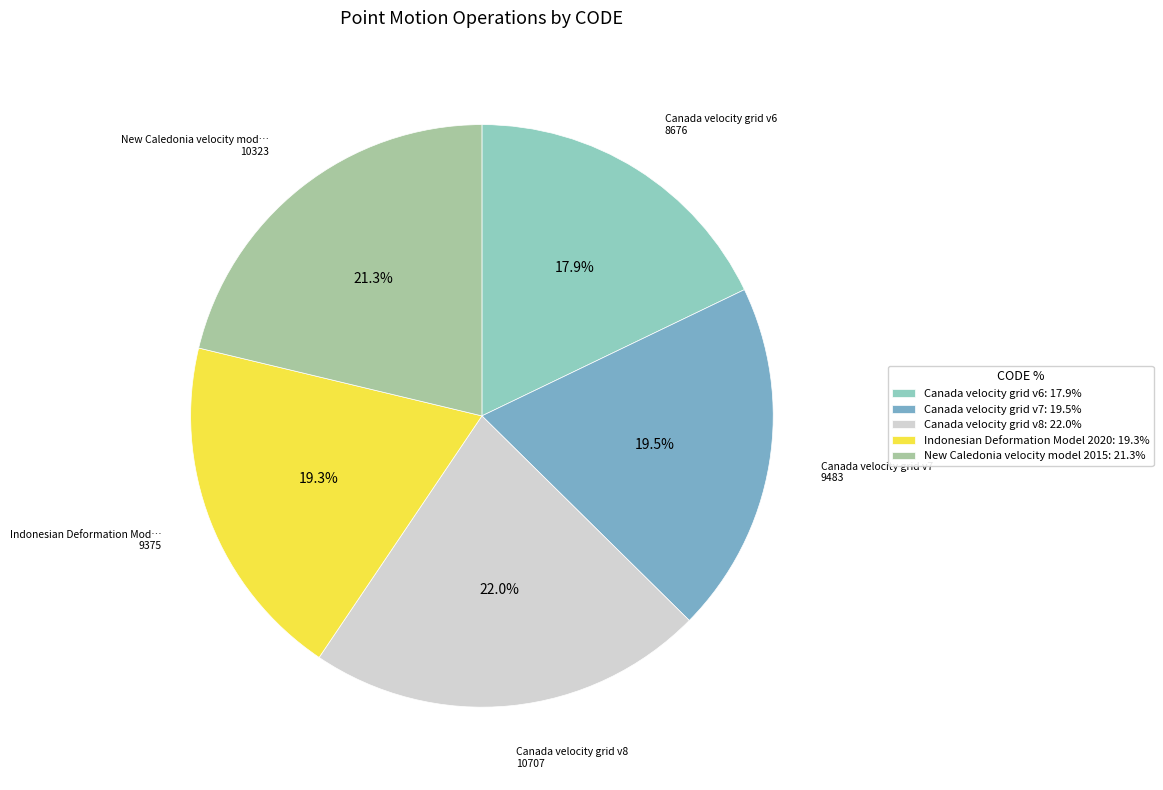

How many segments does this pie chart have?

5